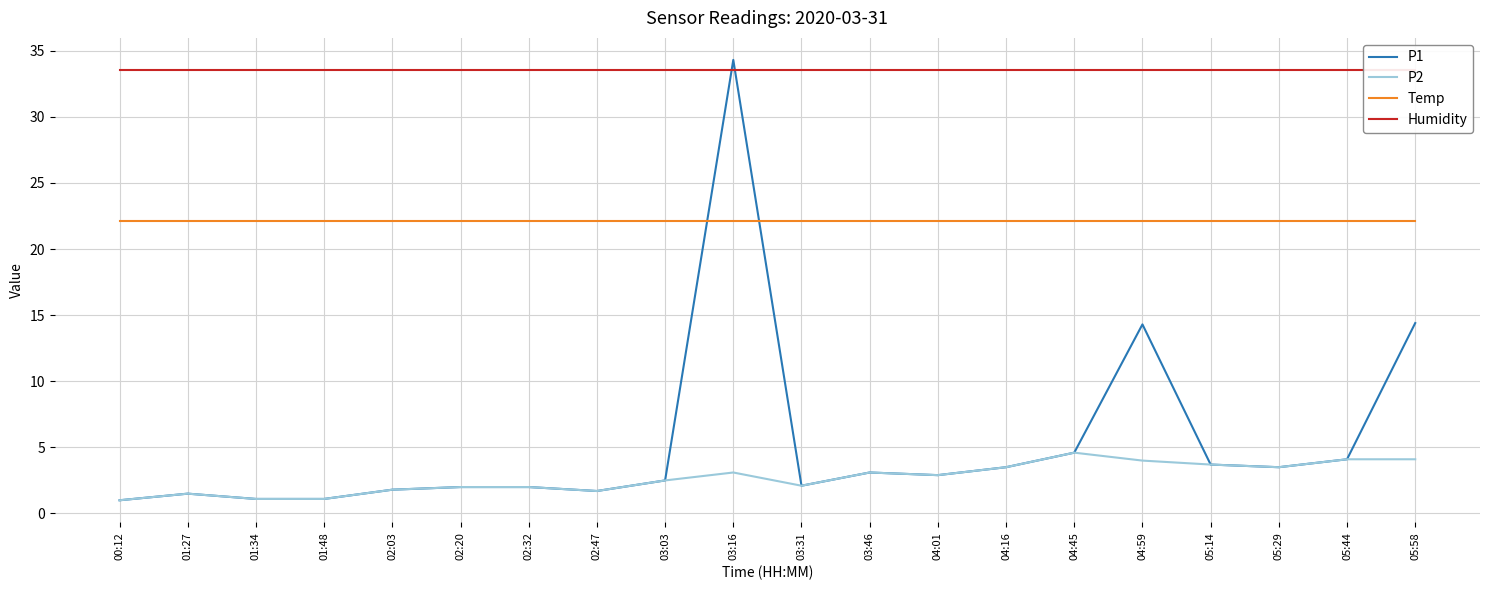

Between 01:34 and 04:45, which series saw the biggest shift?

P1